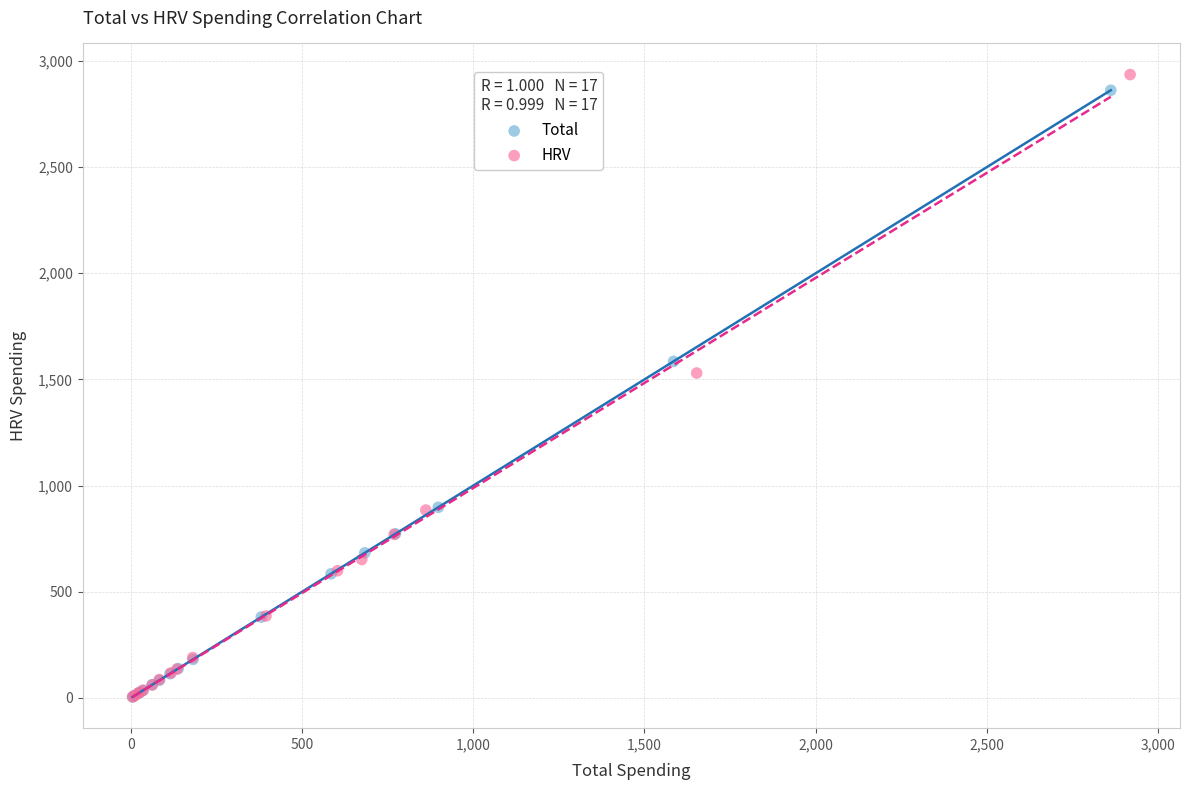

What are all the series names shown in the legend?

Total, HRV